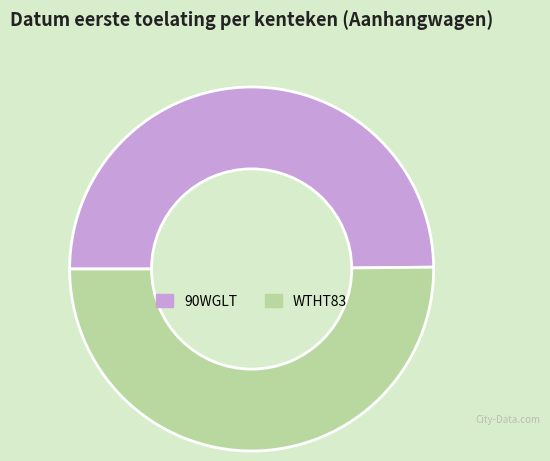

Combined, do WTHT83 and 90WGLT account for over 50%?

Yes